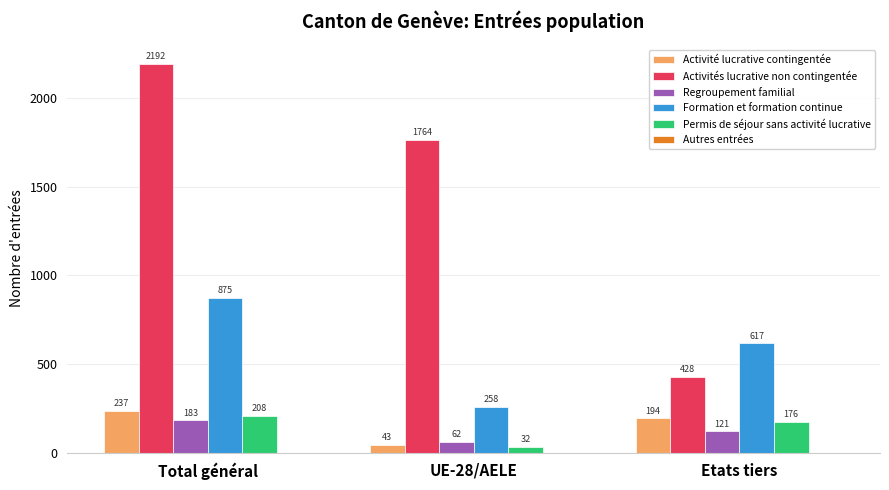

Is it true that Activités lucrative non contingentée equals 428 at Etats tiers?

True